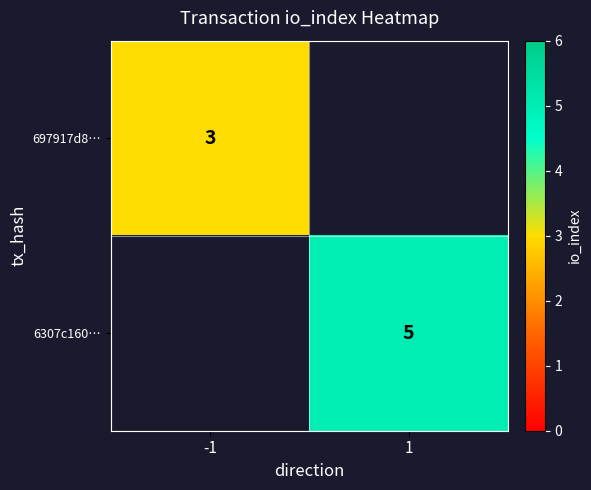

Count the number of categories in the chart.

2